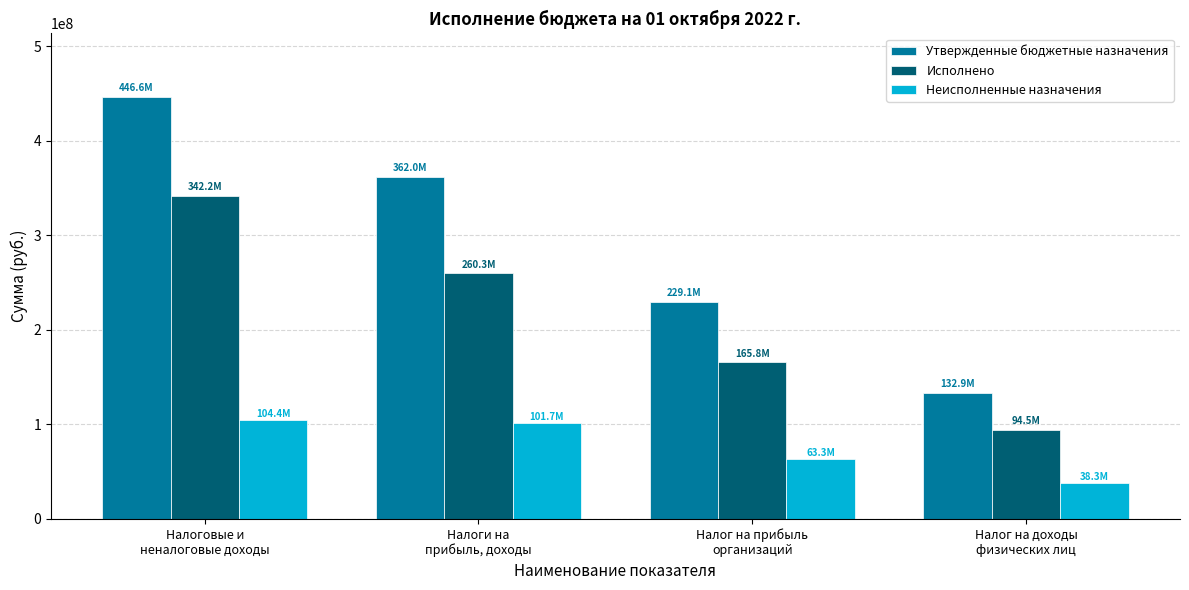

What position from the right is Налоговые и
неналоговые доходы?

4